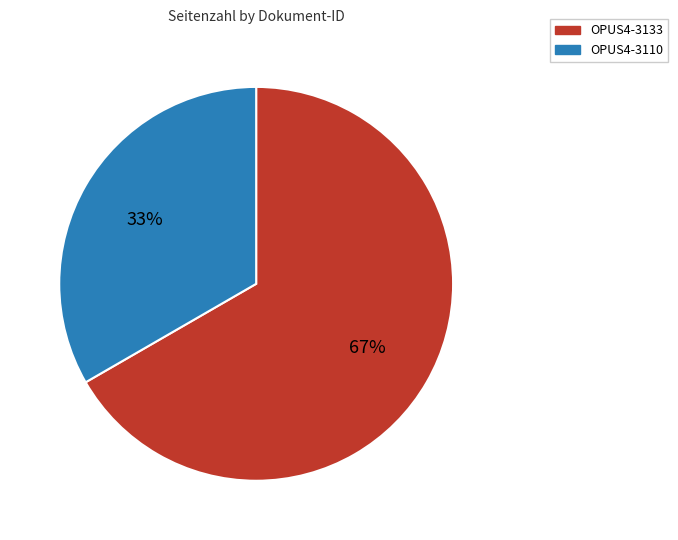

To the nearest percent, what percentage of the pie is OPUS4-3110?

33%